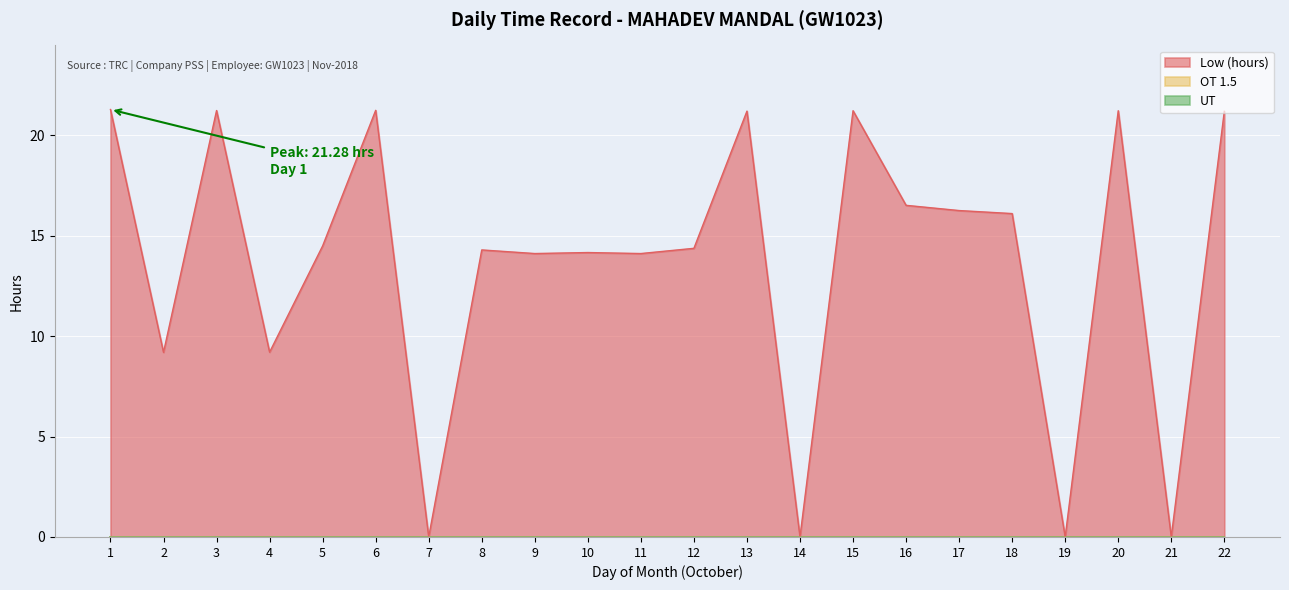

What is the difference between the highest and lowest values at 2?

9.2